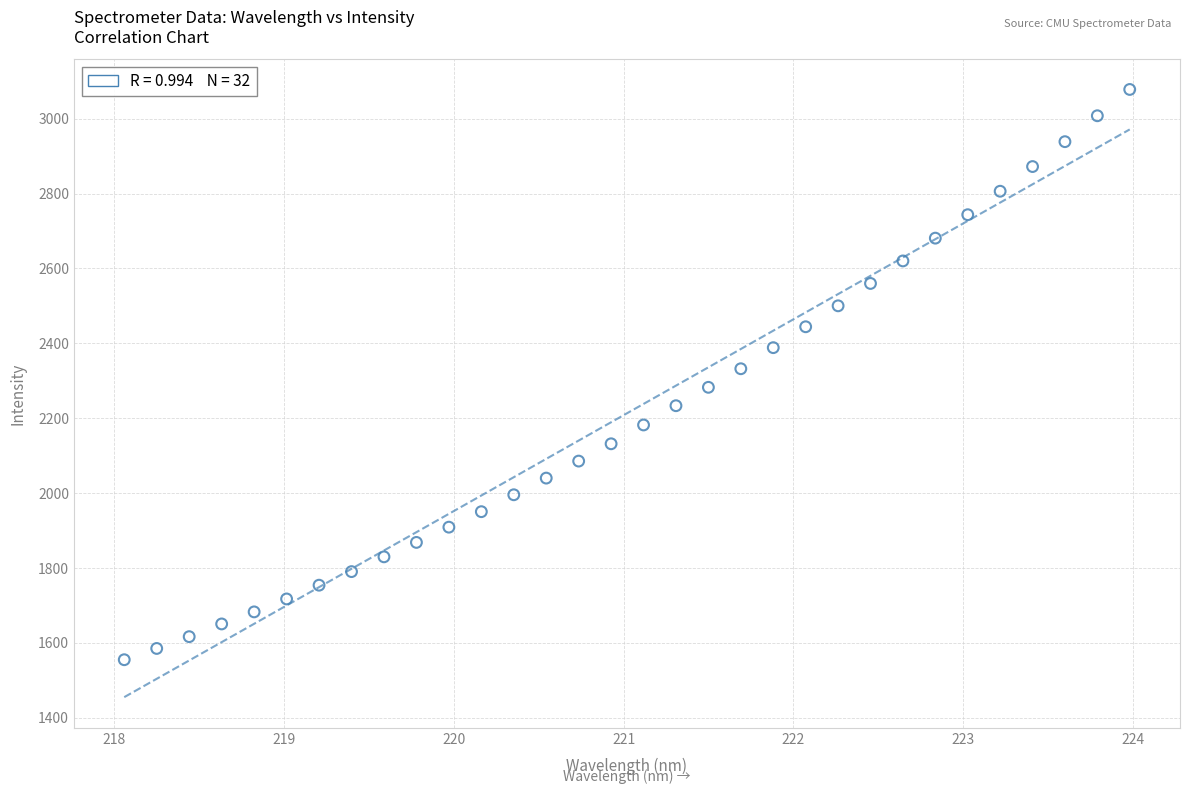

What is the range of Y values (max minus min)?

1523.3